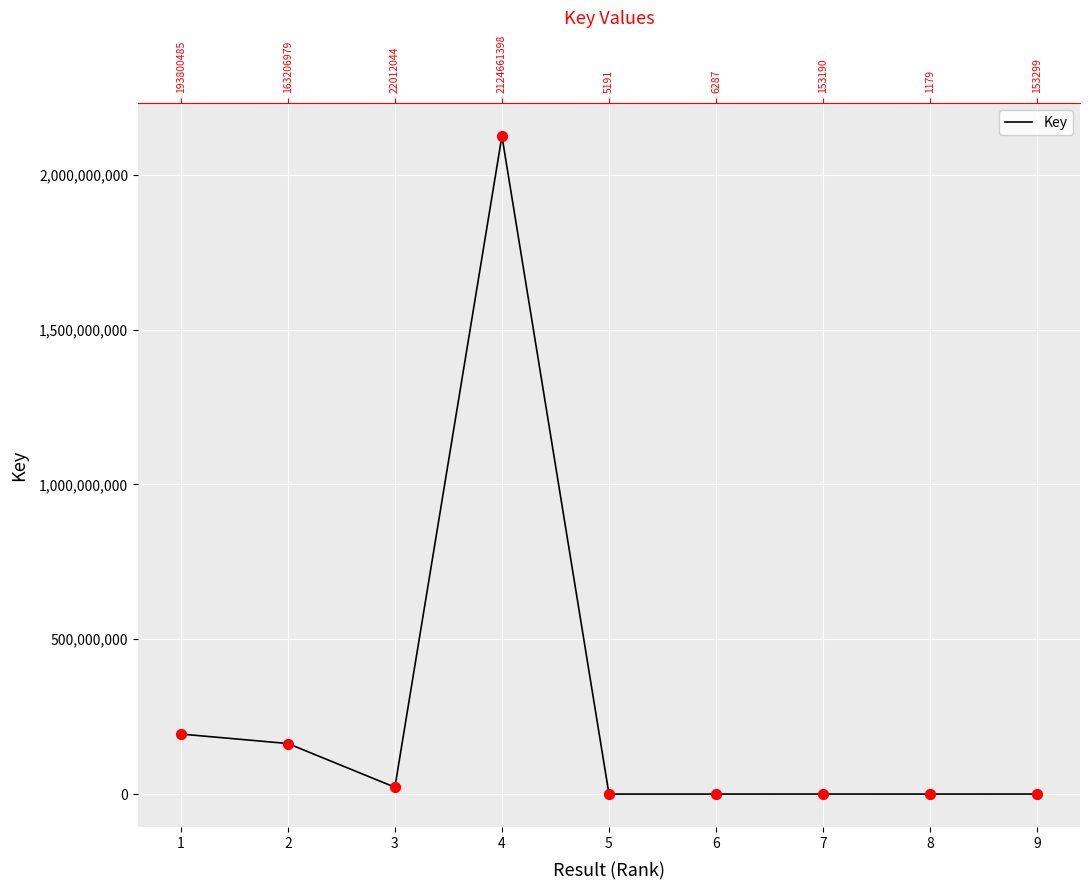

Which has a higher value, 1 or 6?

1